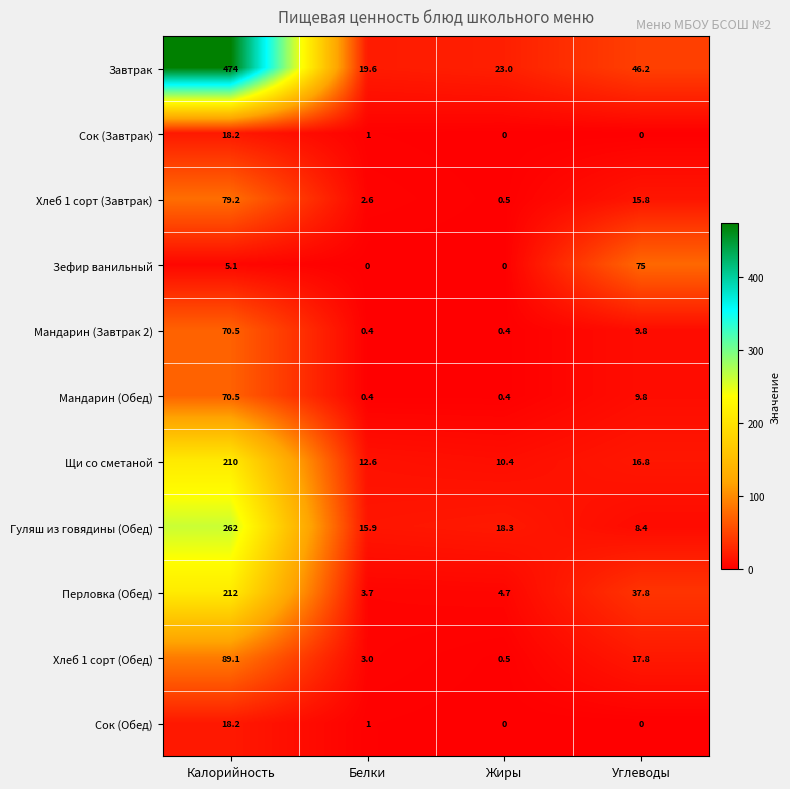

Which series has the largest total across all categories?

Завтрак